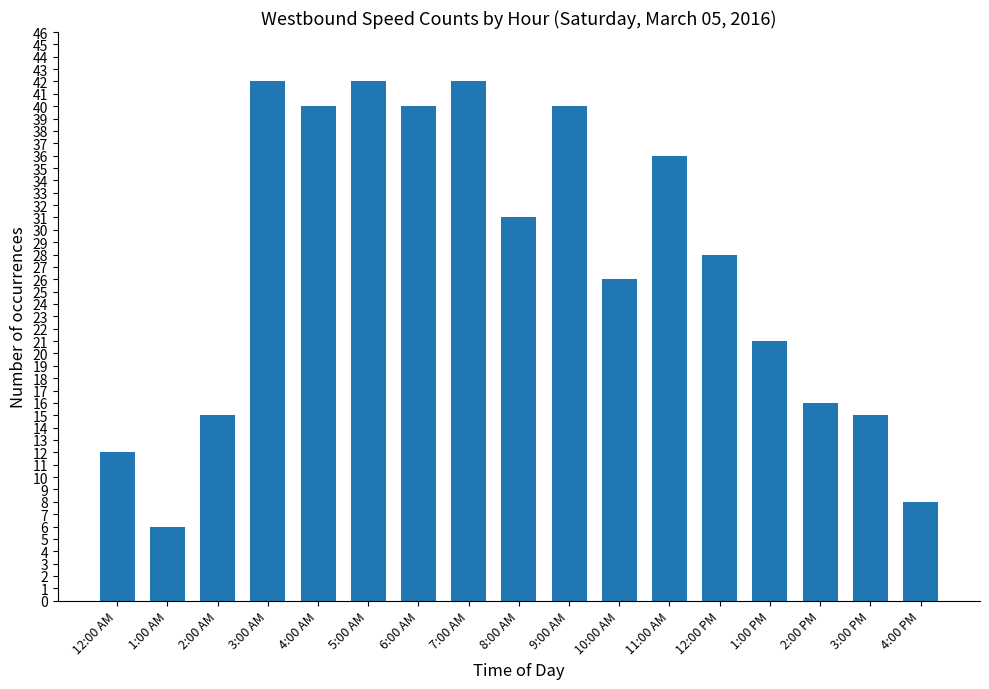

Reading left to right, what are all the values shown in this chart?

12:00 AM=12	1:00 AM=6	2:00 AM=15	3:00 AM=42	4:00 AM=40	5:00 AM=42	6:00 AM=40	7:00 AM=42	8:00 AM=31	9:00 AM=40	10:00 AM=26	11:00 AM=36	12:00 PM=28	1:00 PM=21	2:00 PM=16	3:00 PM=15	4:00 PM=8